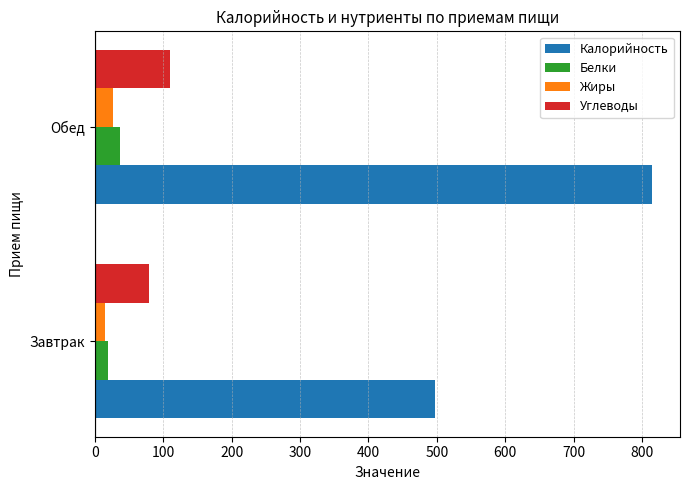

At which category is the sum across all series the highest?

Обед